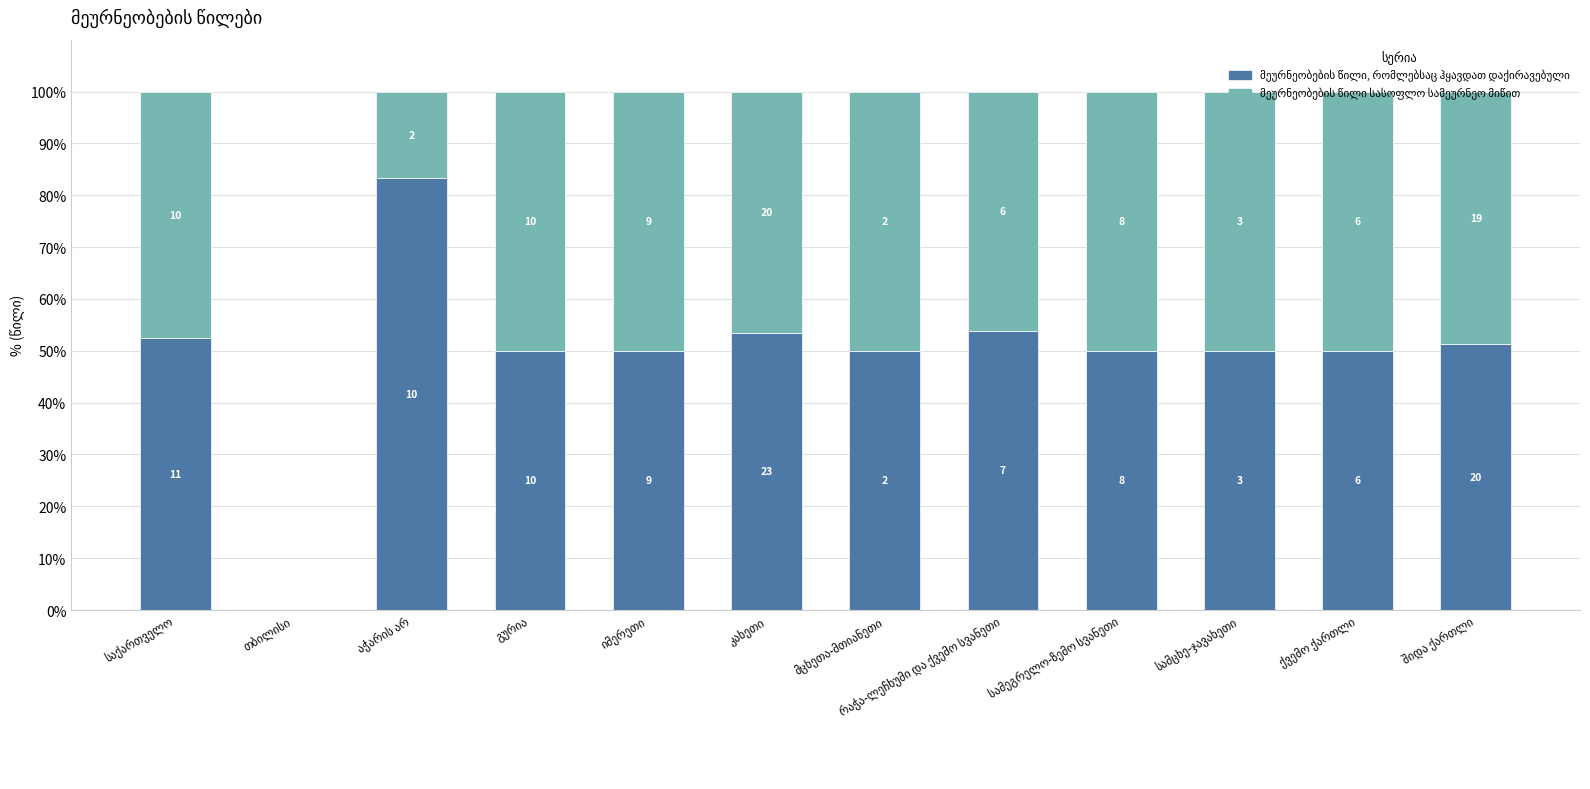

What is the value of the მეურნეობების წილი სასოფლო სამეურნეო მიწით bar at the 7th from the left?

50.0